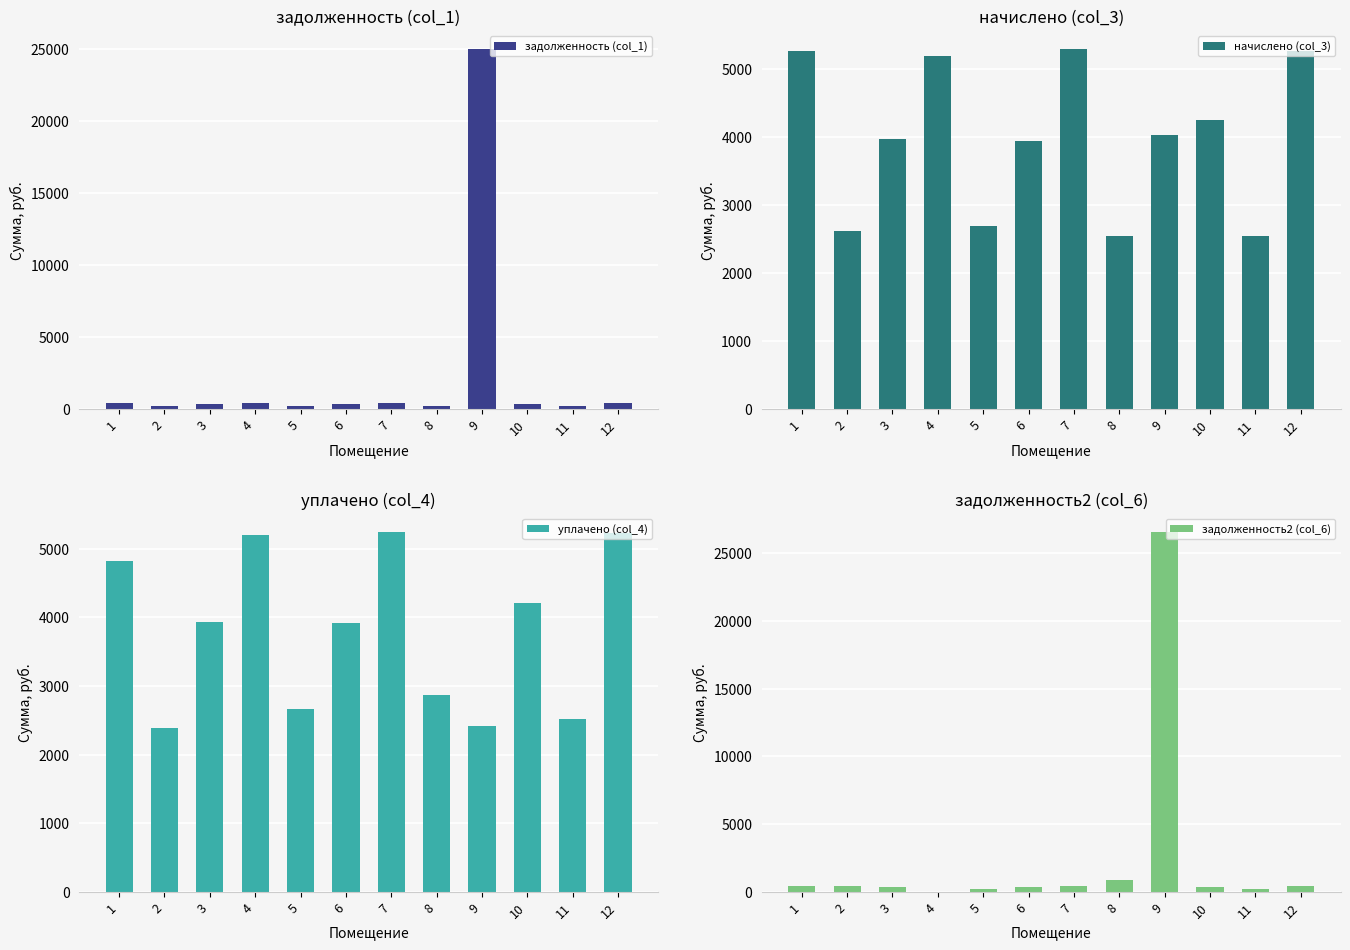

At 9, list the series in order from largest to smallest.

задолженность2 (col_6), задолженность (col_1), начислено (col_3), уплачено (col_4)